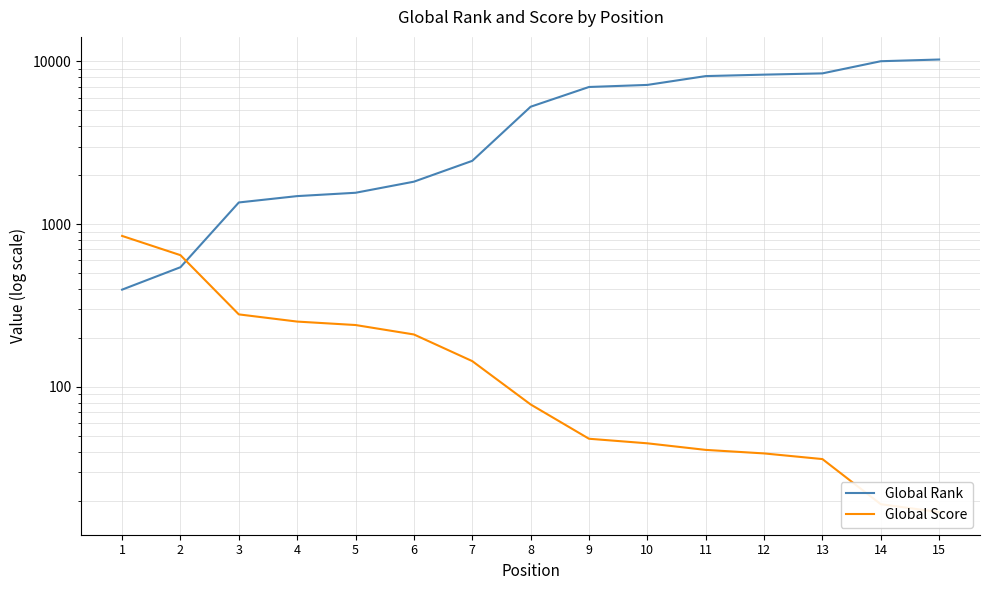

Reading left to right, what are all the values shown in this chart?

Global Rank: 1=396	2=544	3=1360	4=1488	5=1560	6=1825	7=2451	8=5271	9=6971	10=7178	11=8133	12=8302	13=8451	14=10038	15=10283
Global Score: 1=847	2=645	3=279	4=252	5=240	6=210	7=144	8=78	9=48	10=45	11=41	12=39	13=36	14=19	15=17